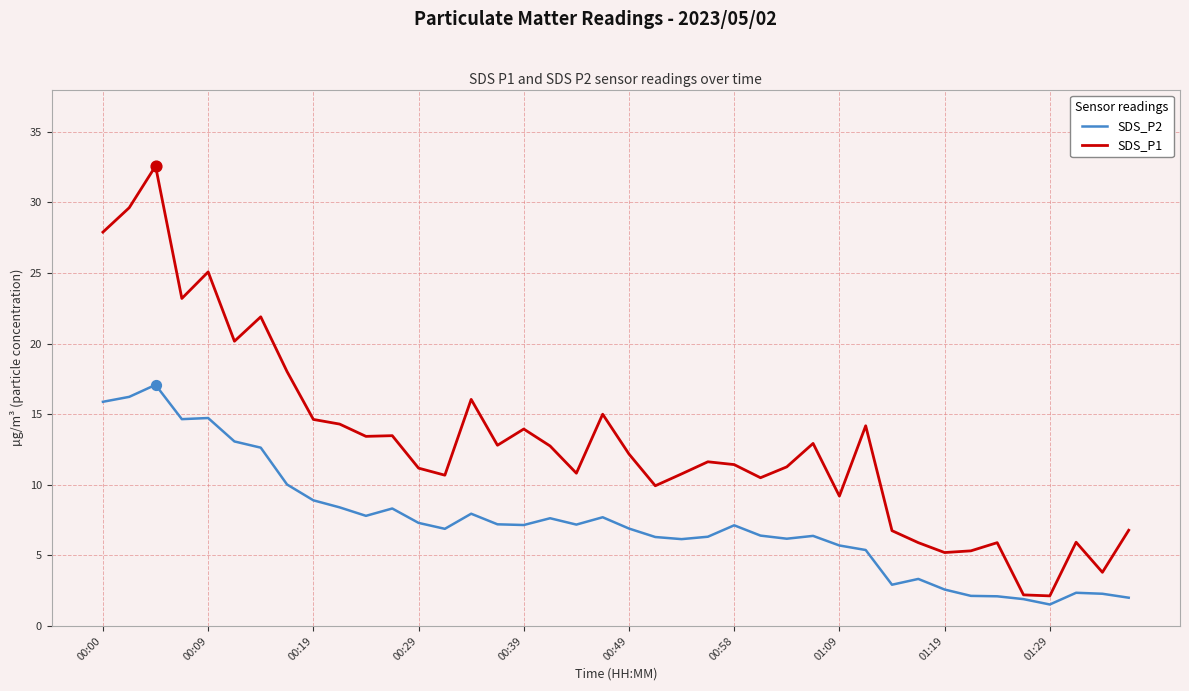

At how many categories does at least one series exceed 31?

1